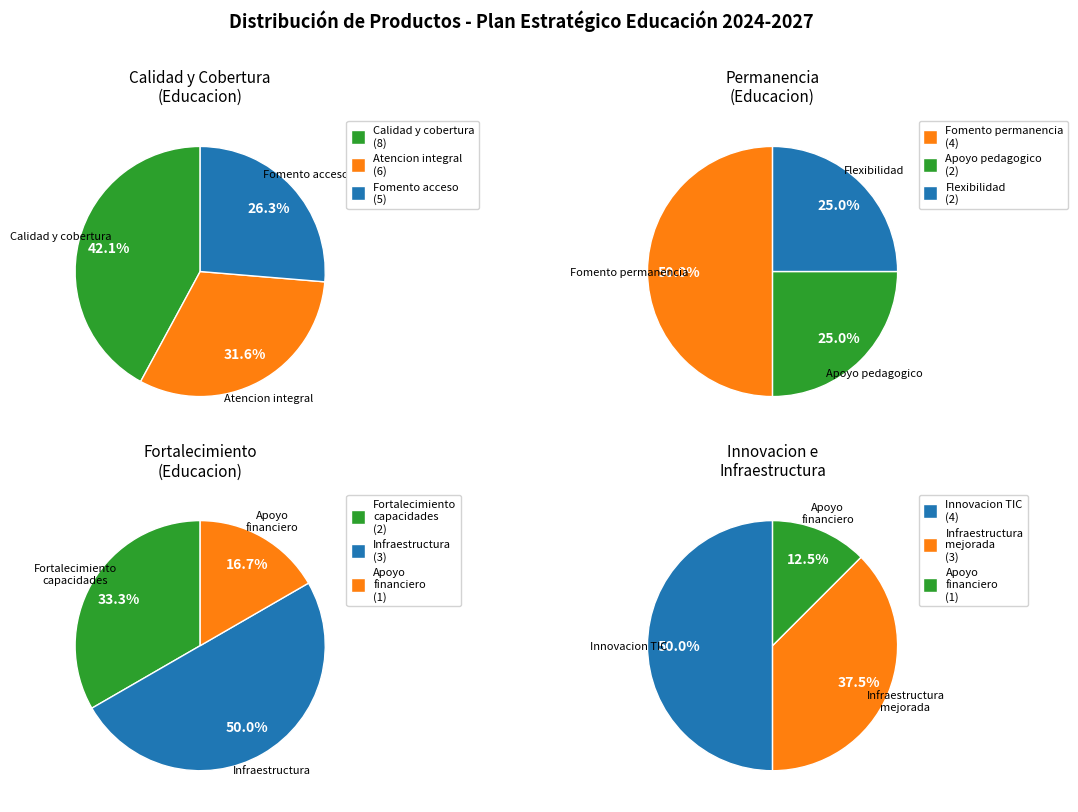

The Servicio de fomento para el acceso slice represents 7% of the pie. True or false?

False